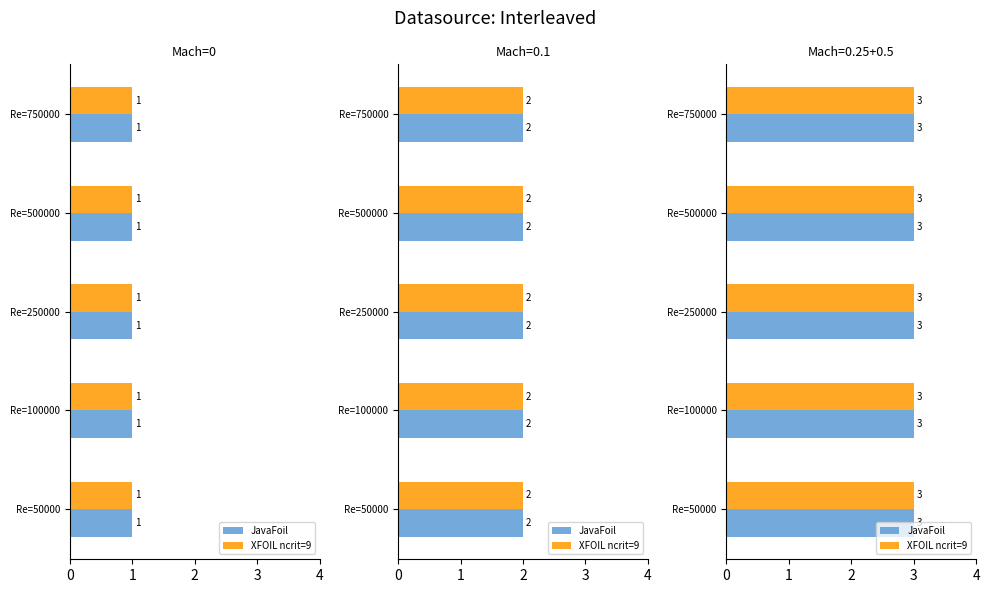

At which label is JavaFoil closest to 400000?

Re=500000